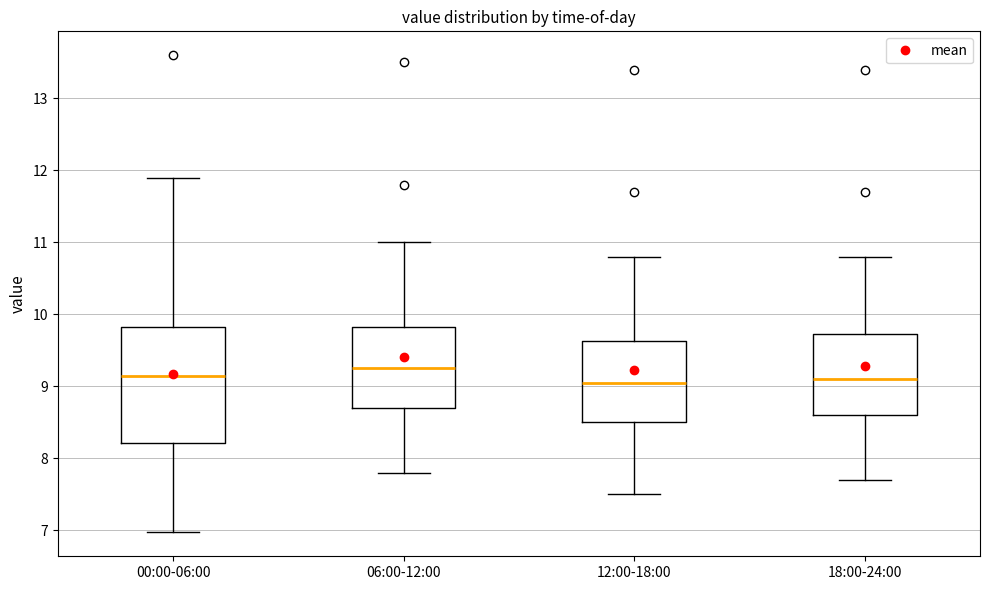

Reading left to right, transcribe this box plot: for each box, give where its median line is, the range the box spans, and where its two whiskers end, as read against the y-axis. The values are not printed on the chart, so give them approximately, as read against the axis.

00:00-06:00: median 9.2, box 8.2 to 9.8, whiskers 7.0 to 11.9
06:00-12:00: median 9.3, box 8.7 to 9.8, whiskers 7.8 to 11.0
12:00-18:00: median 9.1, box 8.5 to 9.6, whiskers 7.5 to 10.8
18:00-24:00: median 9.1, box 8.6 to 9.7, whiskers 7.7 to 10.8